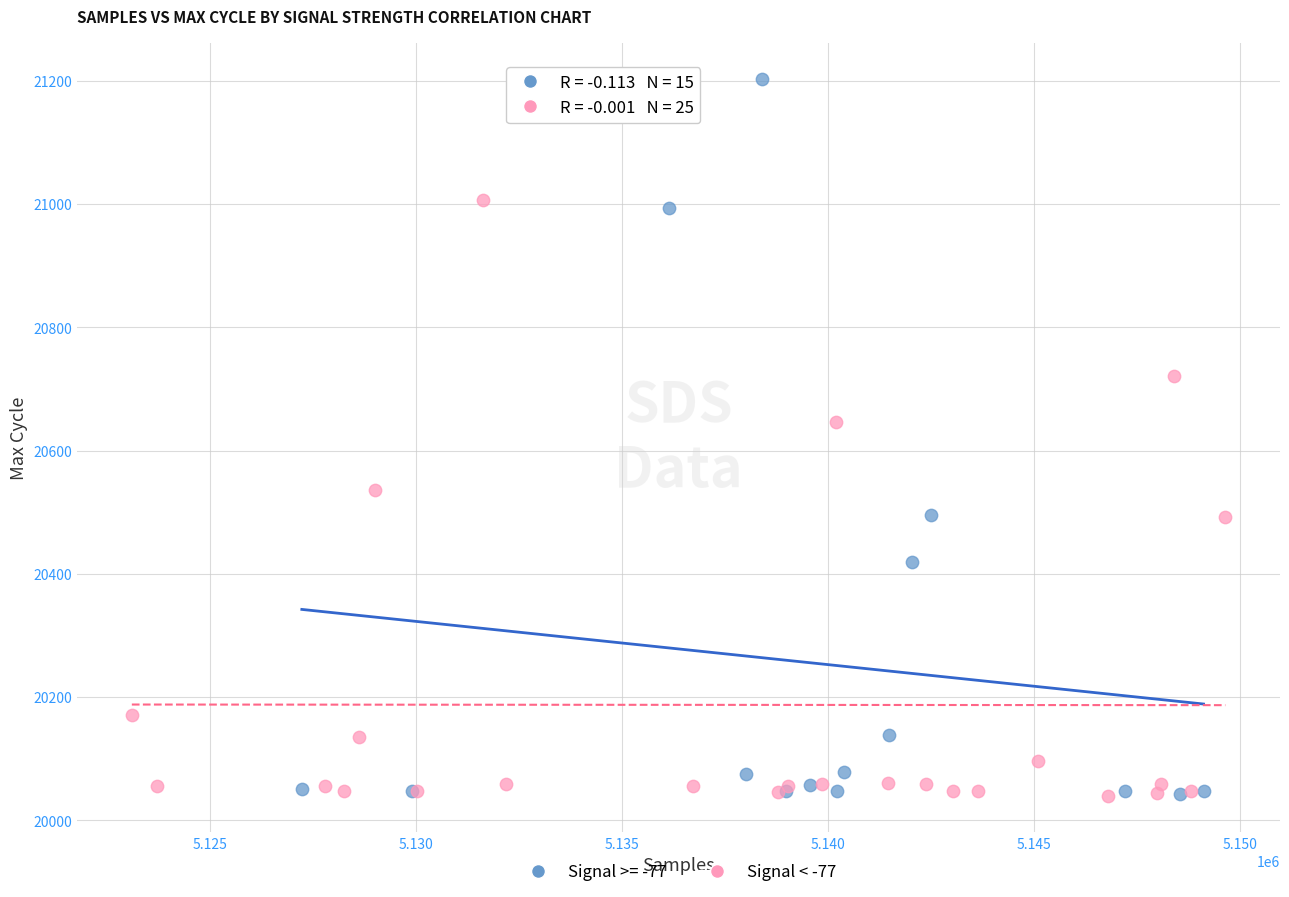

Which series has the widest spread of Y values?

Signal >= -77